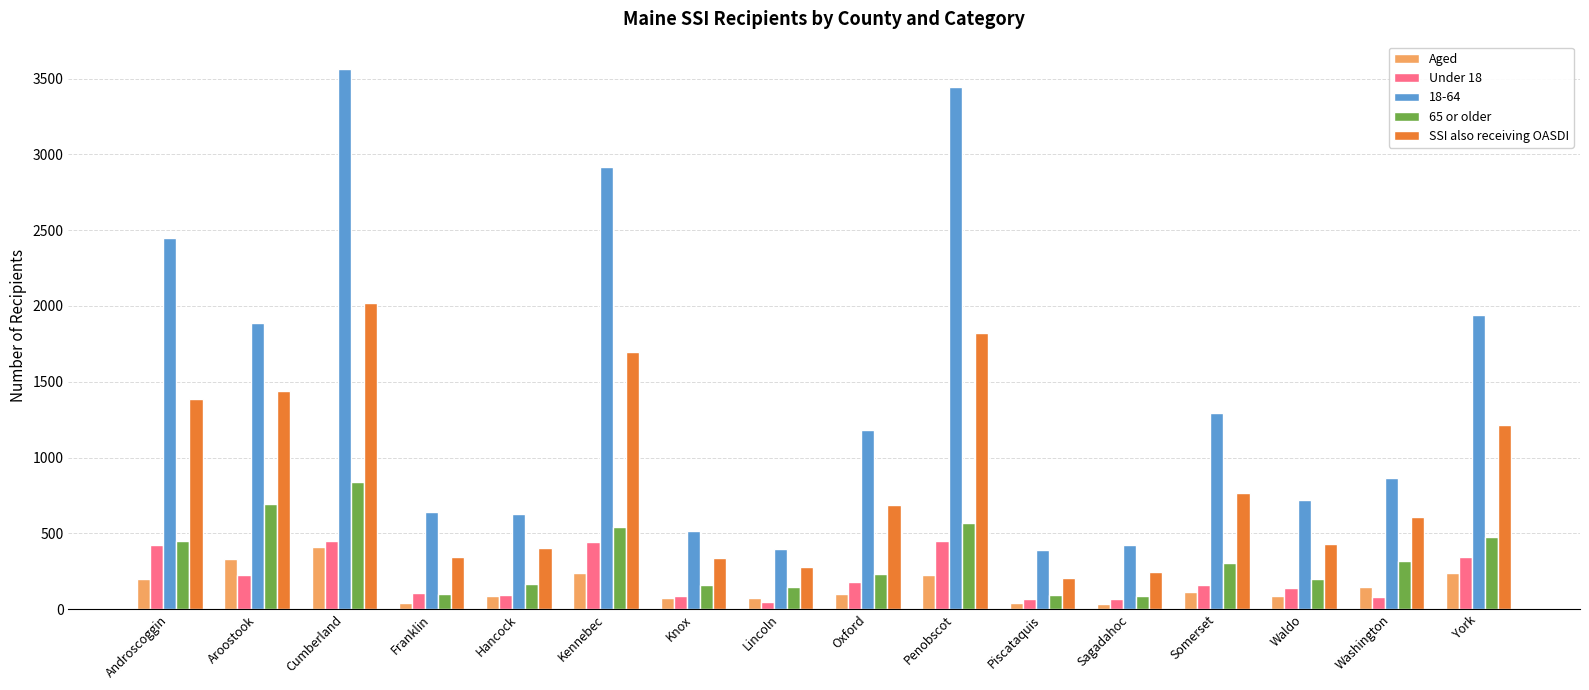

At which category is the sum across all series the highest?

Cumberland